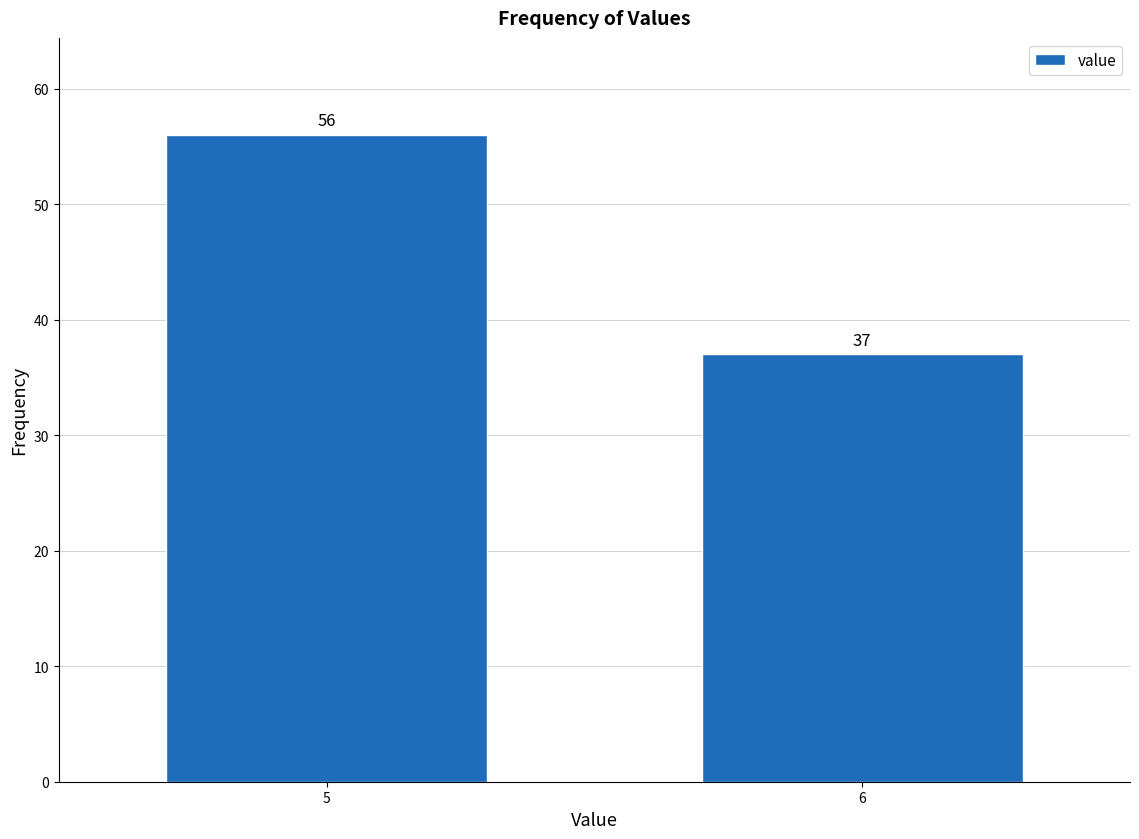

Reading left to right, transcribe all the data shown in this chart.

5=56	6=37